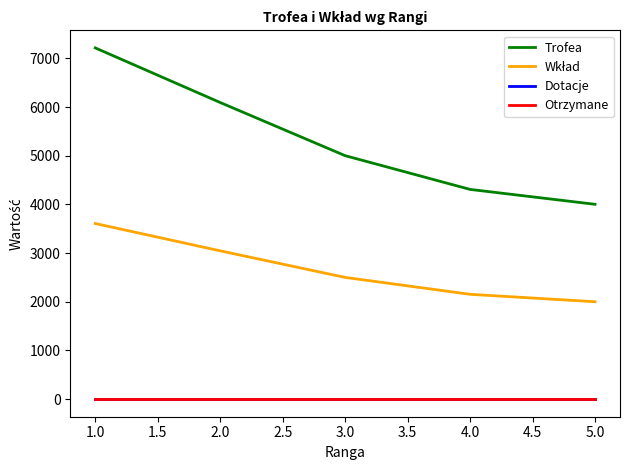

Which series has the widest spread of values?

Trofea